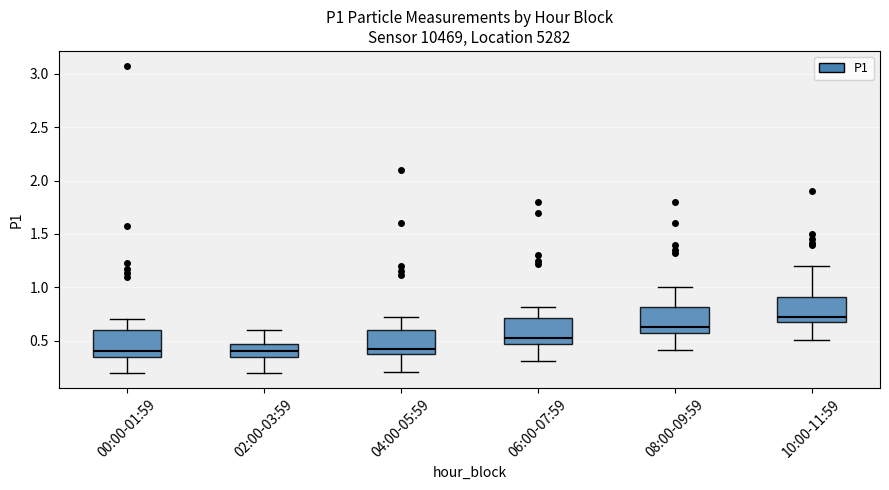

Reading left to right, transcribe this box plot: for each box, give where its median line is, the range the box spans, and where its two whiskers end, as read against the y-axis. The values are not printed on the chart, so give them approximately, as read against the axis.

00:00-01:59: median 0.40, box 0.35 to 0.60, whiskers 0.20 to 0.70
02:00-03:59: median 0.40, box 0.35 to 0.45, whiskers 0.20 to 0.60
04:00-05:59: median 0.45, box 0.35 to 0.60, whiskers 0.20 to 0.70
06:00-07:59: median 0.55, box 0.45 to 0.70, whiskers 0.30 to 0.80
08:00-09:59: median 0.65, box 0.55 to 0.80, whiskers 0.40 to 1.00
10:00-11:59: median 0.75, box 0.65 to 0.90, whiskers 0.50 to 1.20